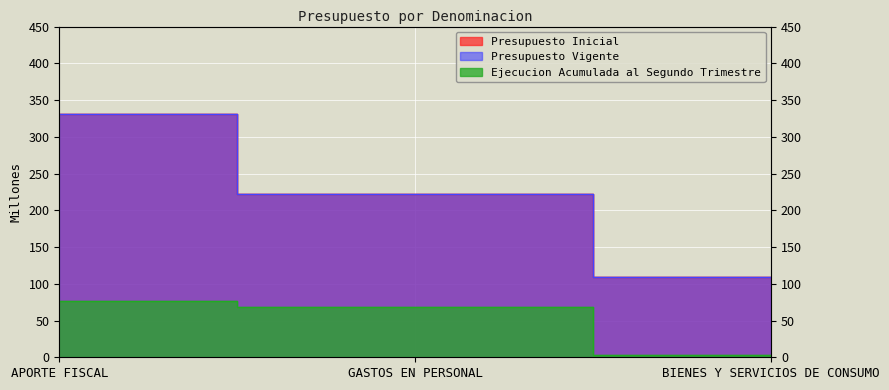

Rank the series by their maximum value, from highest to lowest.

Presupuesto Inicial, Presupuesto Vigente, Ejecucion Acumulada al Segundo Trimestre